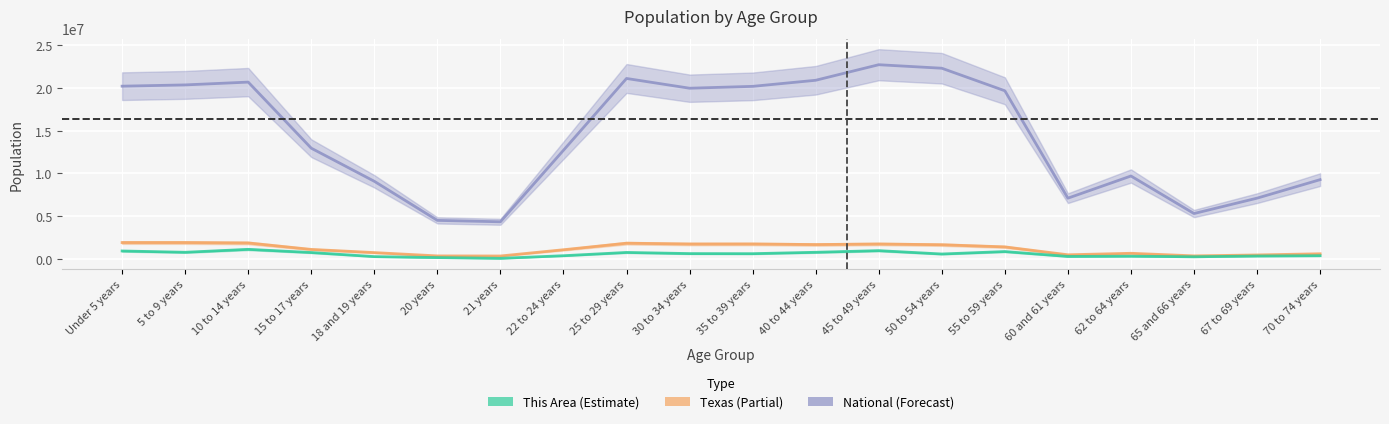

What is the label of the 4th point from the right?

62 to 64 years